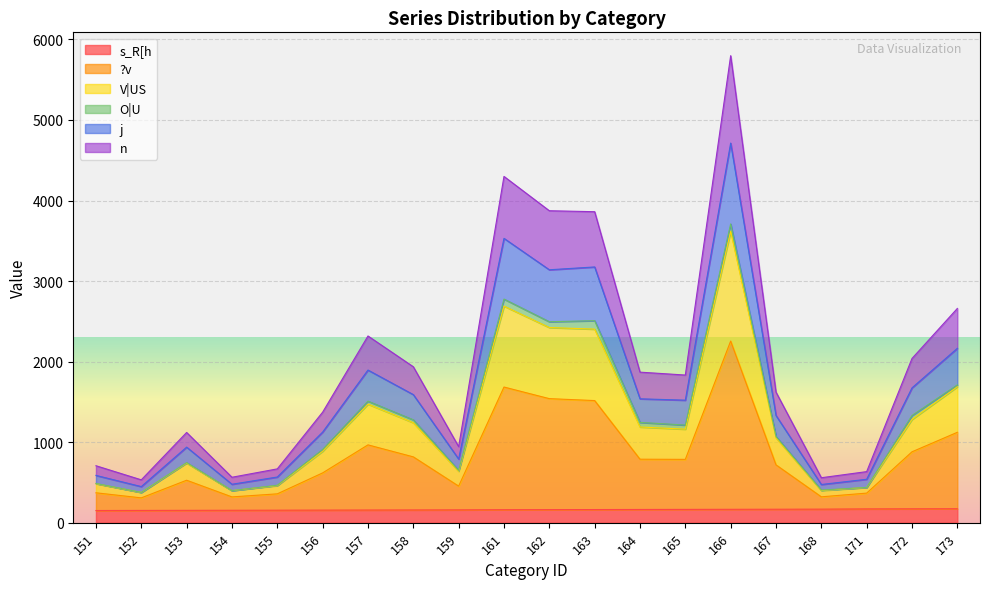

What is the sum of all V|US values?

25717